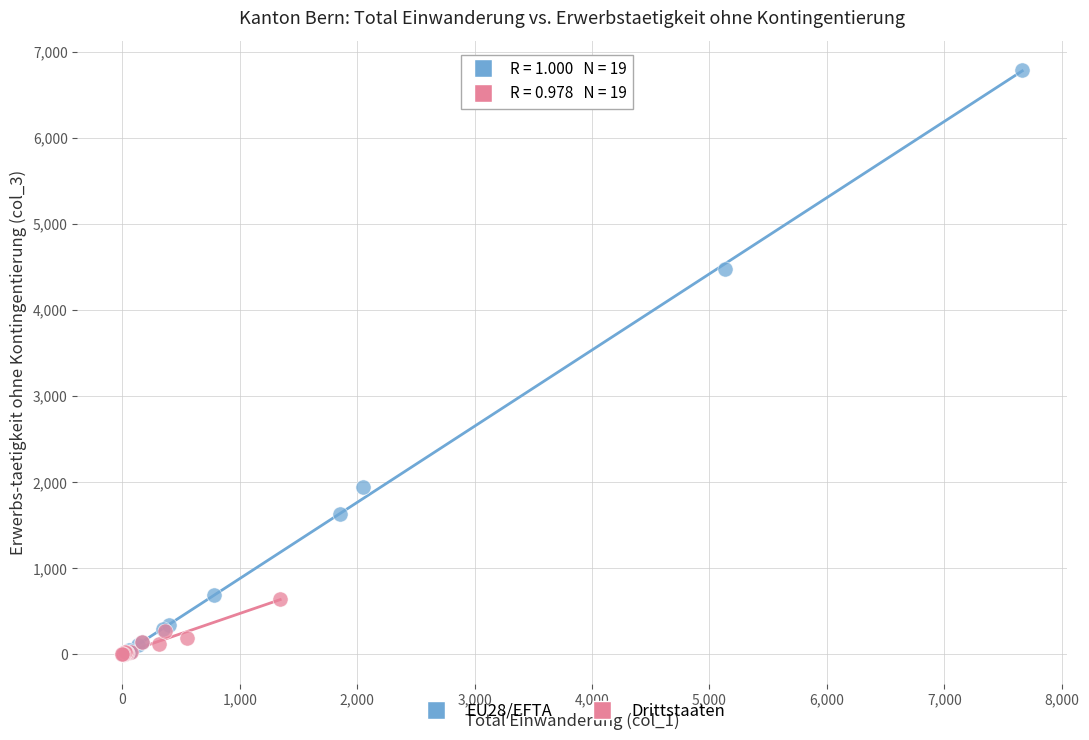

Which series contains the highest Y value?

EU28/EFTA